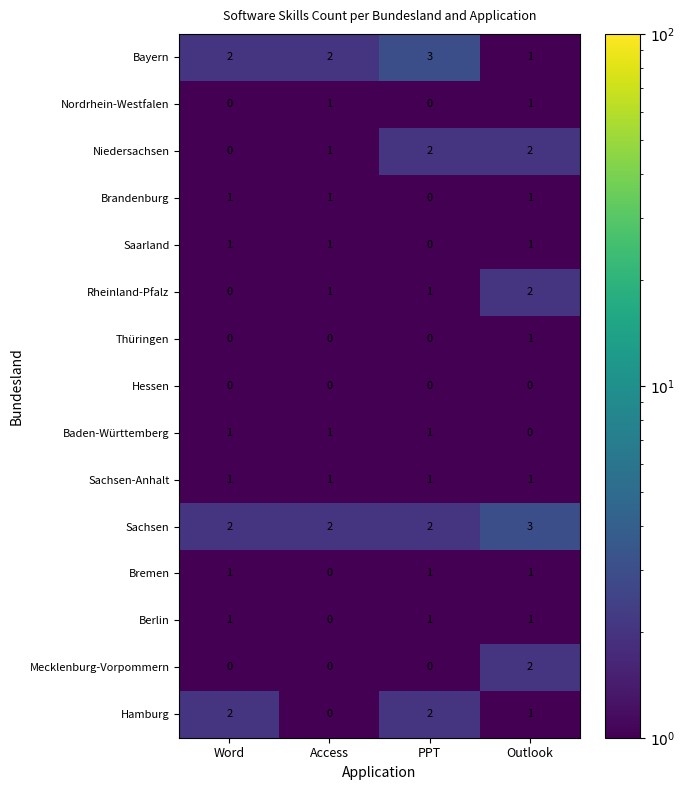

Which series has the largest total across all categories?

Sachsen